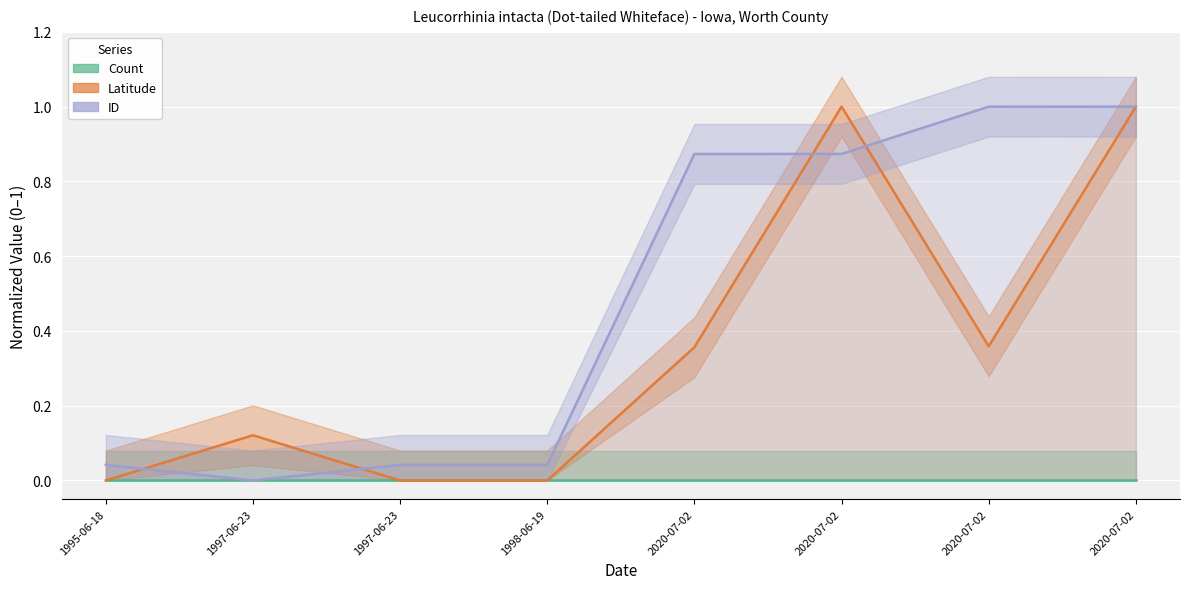

What value does the Latitude series have at 2020-07-02?

0.4